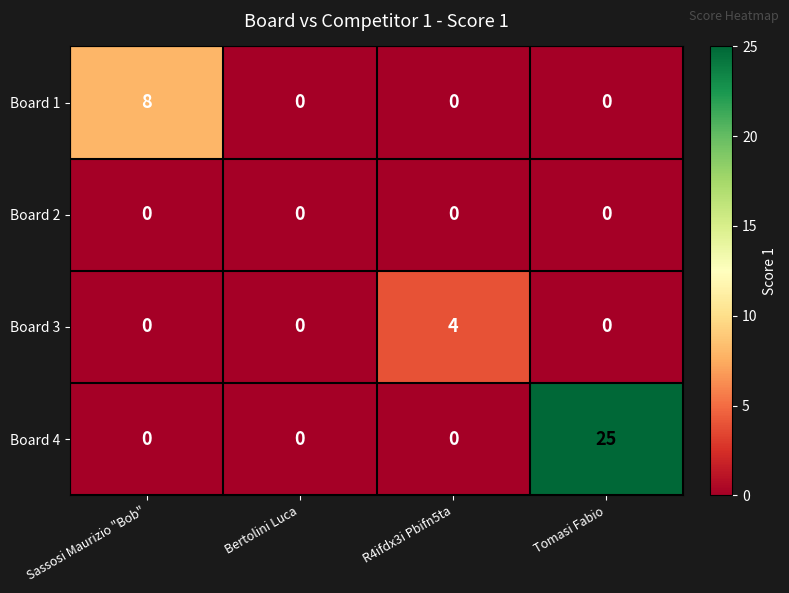

What is the sum of all Board 3 values?

4